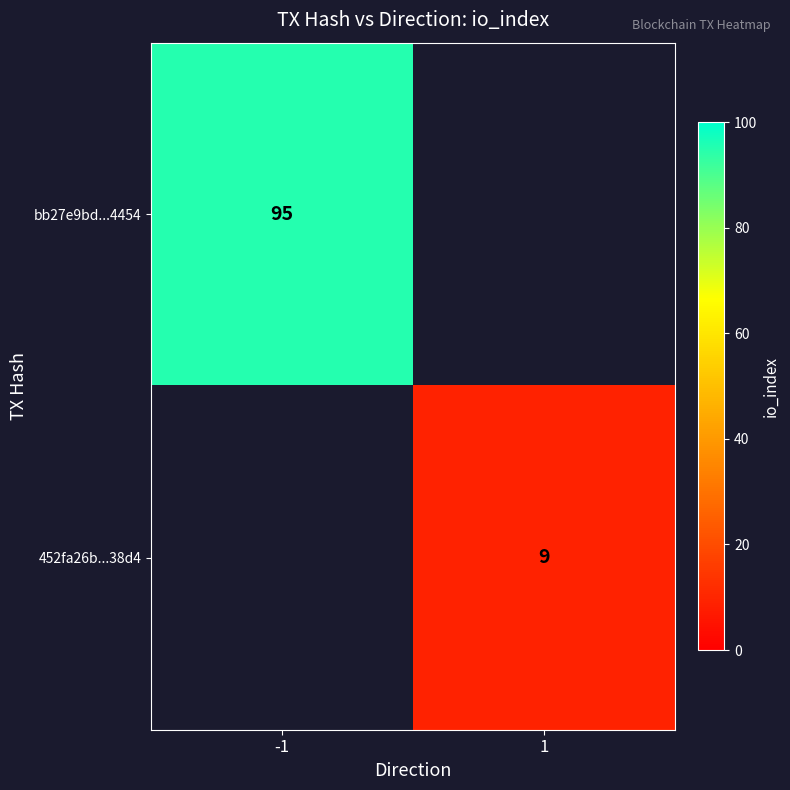

The 452fa26b...38d4 series shows 15 at 1. True or false?

False